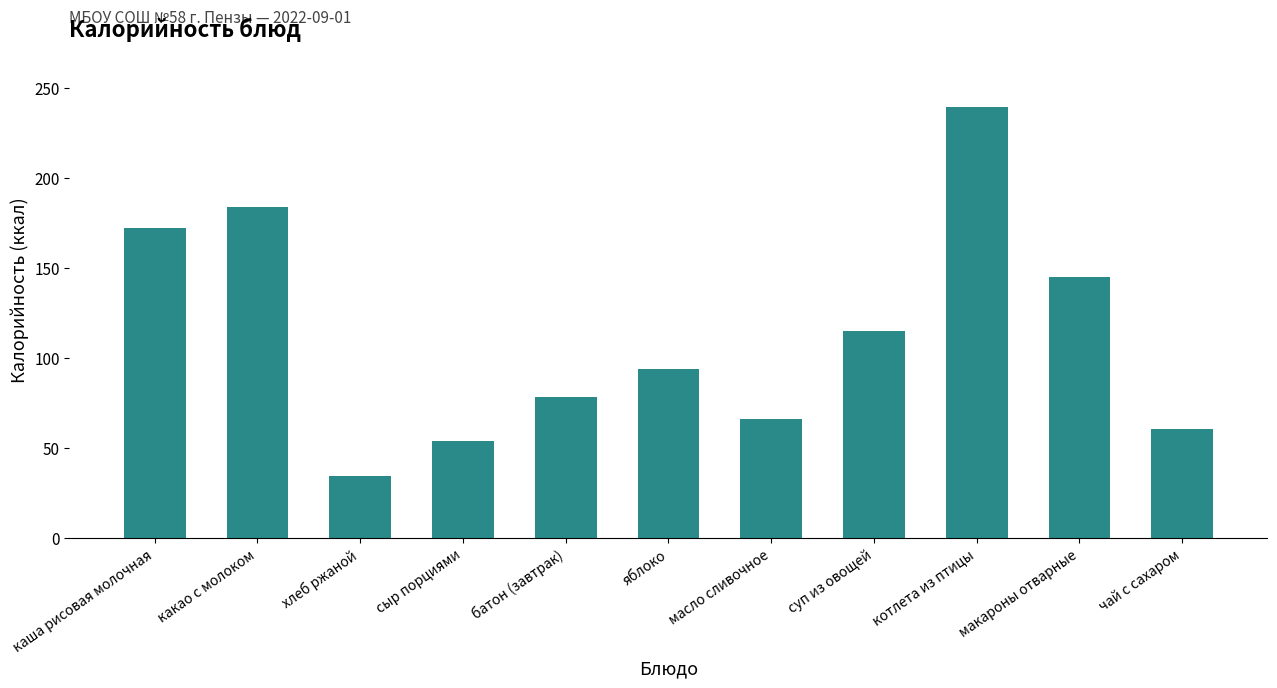

What is the difference between the values at батон (завтрак) and какао с молоком?

105.4